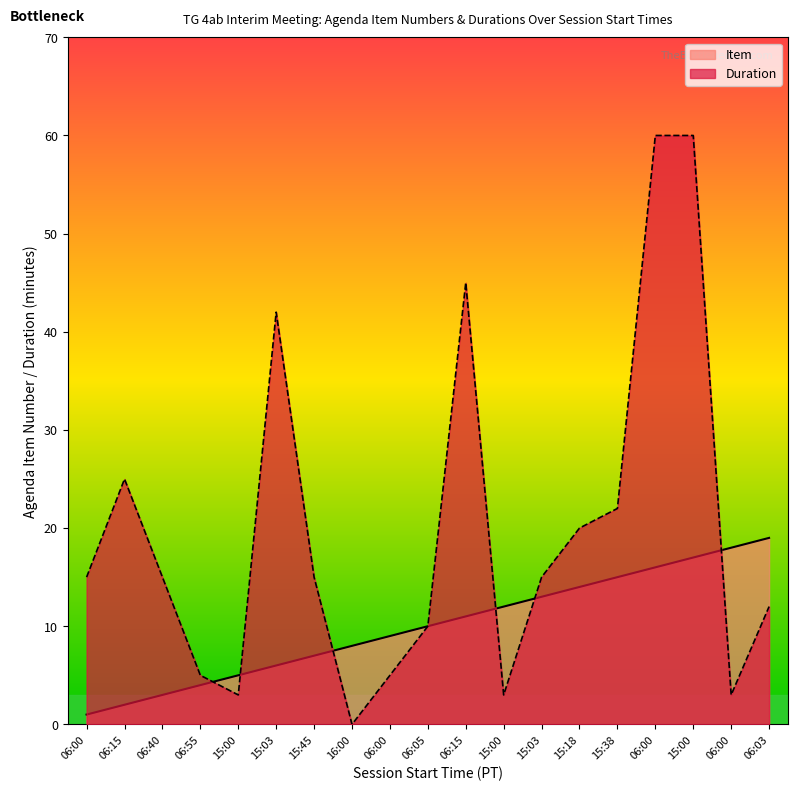

What is the total value across all series at 06:55?

9